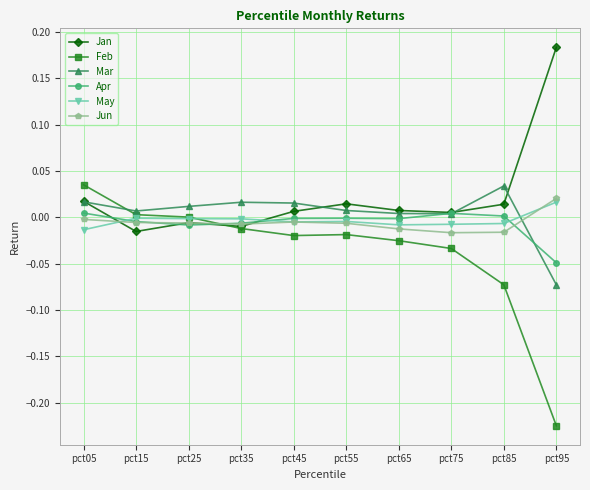

True or false: May has more than 1 interior local peaks.

True